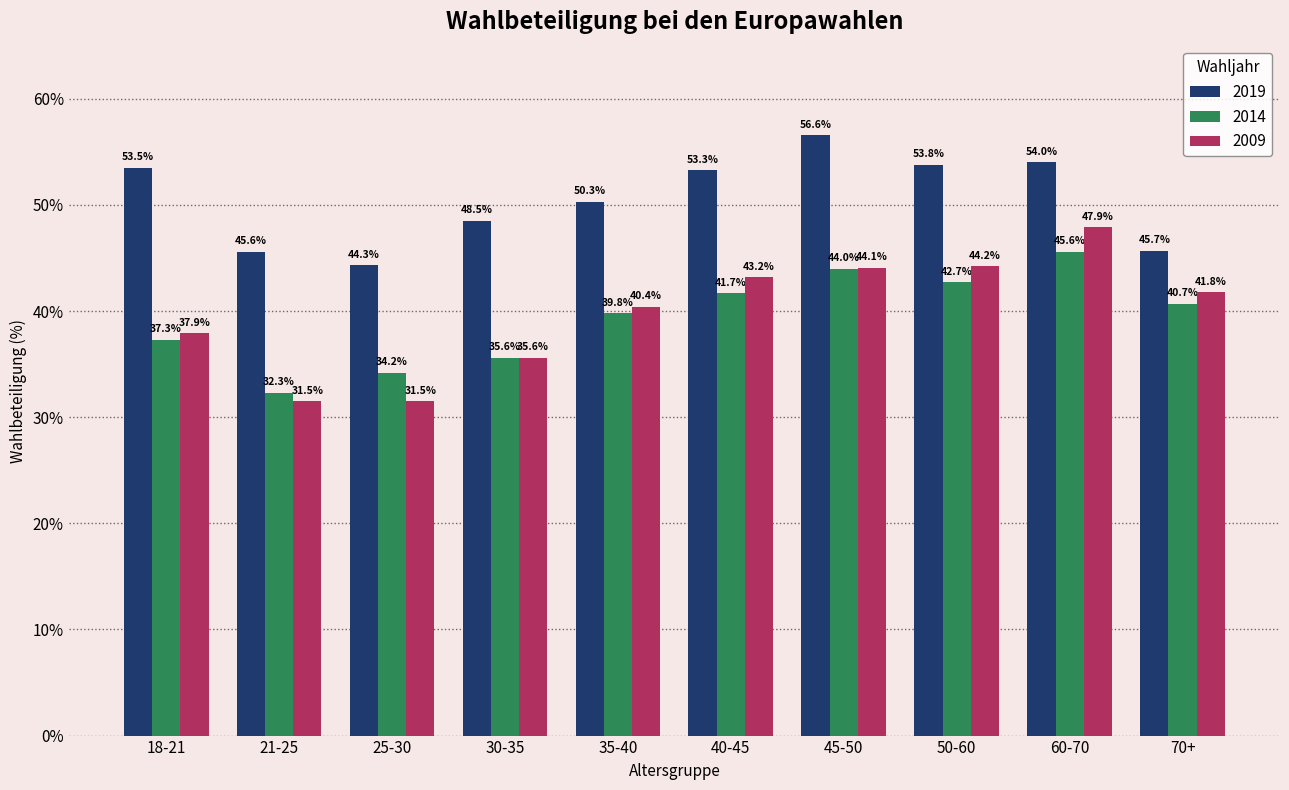

The 2009 series shows 62.7 at 30-35. True or false?

False